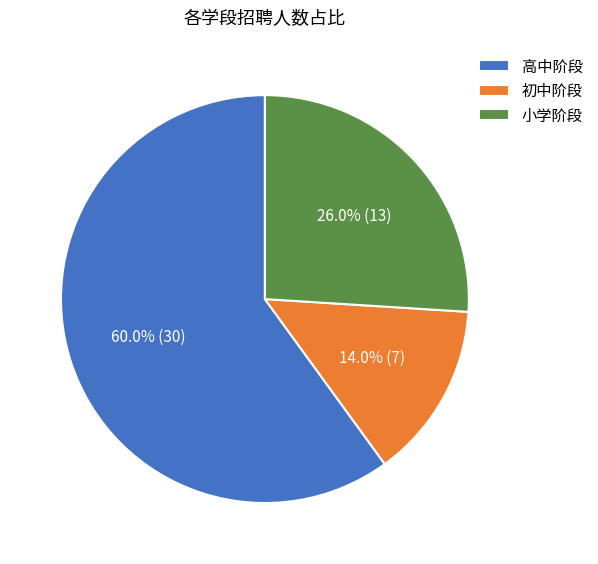

What is the smallest slice in the pie chart?

初中阶段